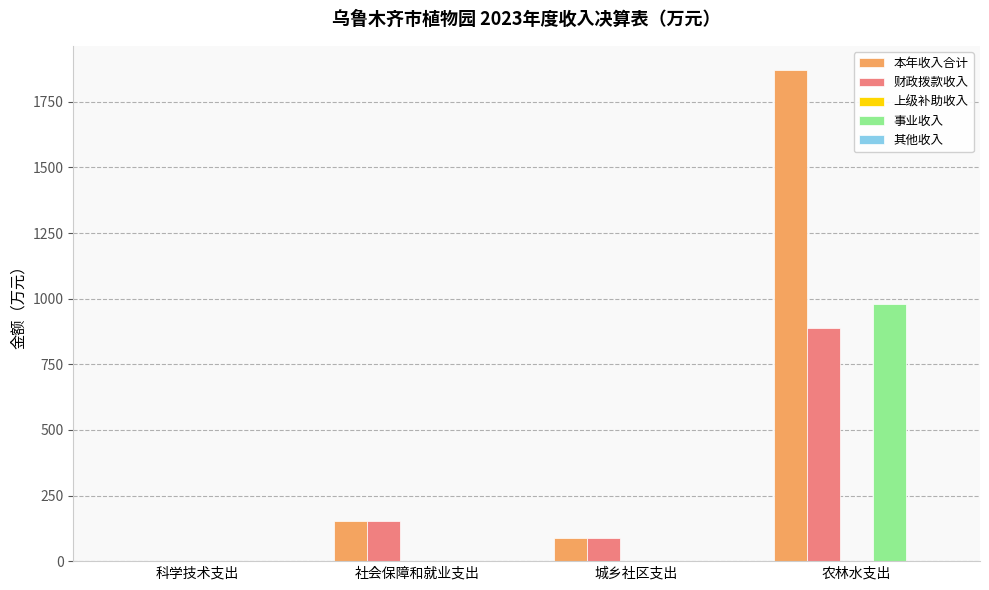

True or false: 事业收入 has a value of -582.2 at 社会保障和就业支出.

False